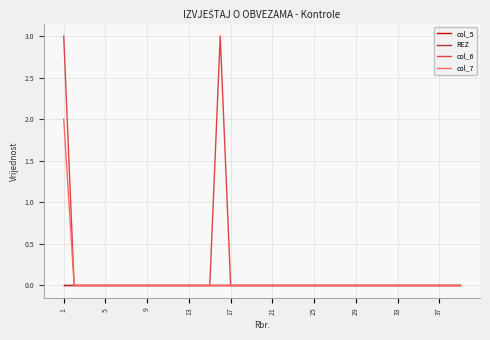

Which series has the widest spread of values?

col_6